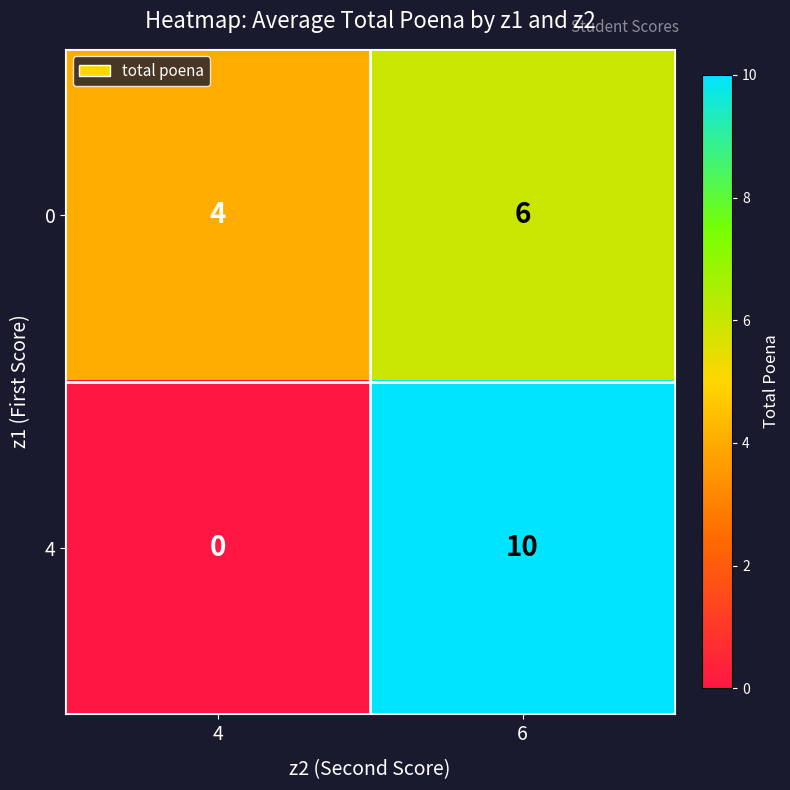

What is the sum of all 4 values?

10